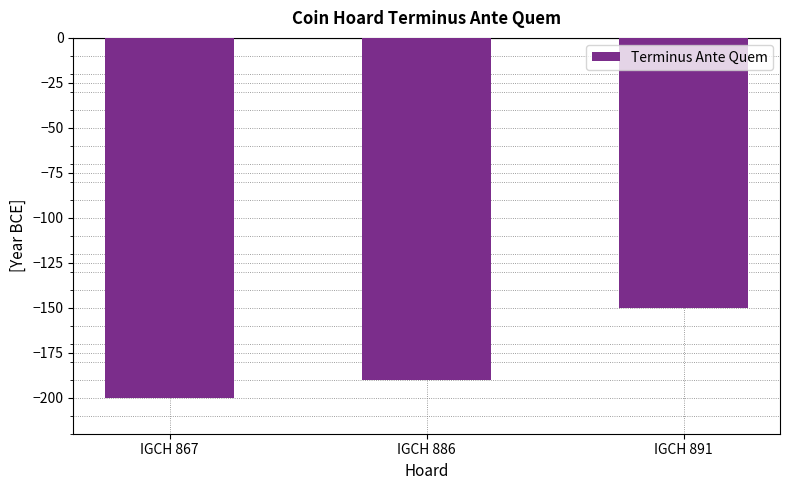

Is it true that the value at IGCH 891 is -33?

False